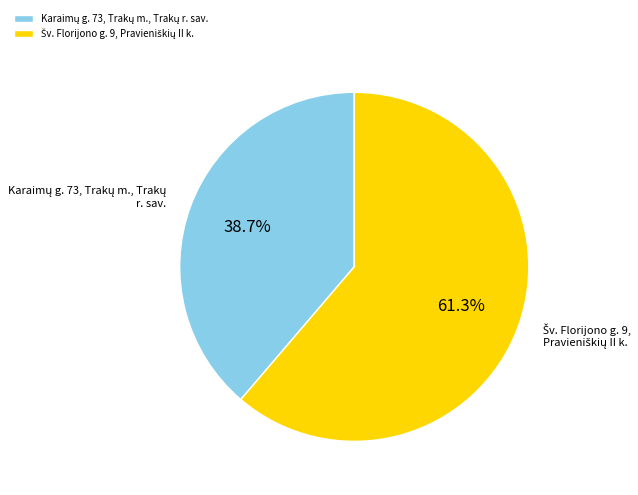

Is there a majority slice in this chart?

Yes